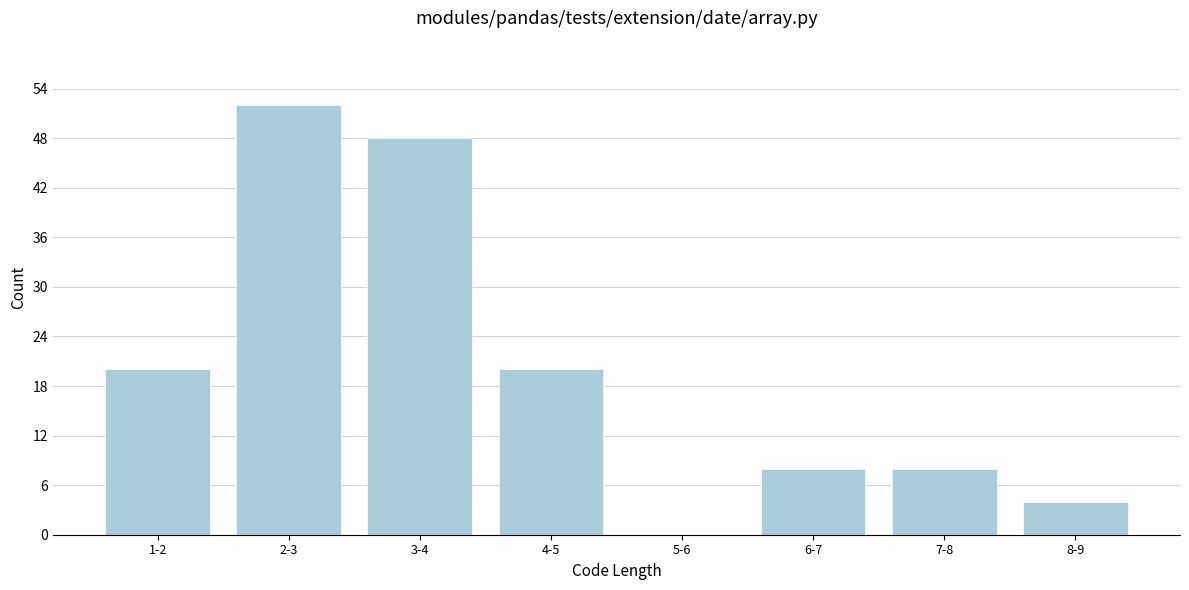

Reading left to right, extract all data points from this chart.

1-2=20	2-3=52	3-4=48	4-5=20	5-6=0	6-7=8	7-8=8	8-9=4